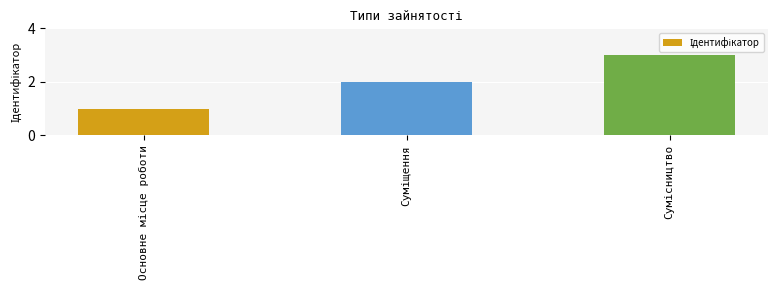

What is the sum of all values?

6